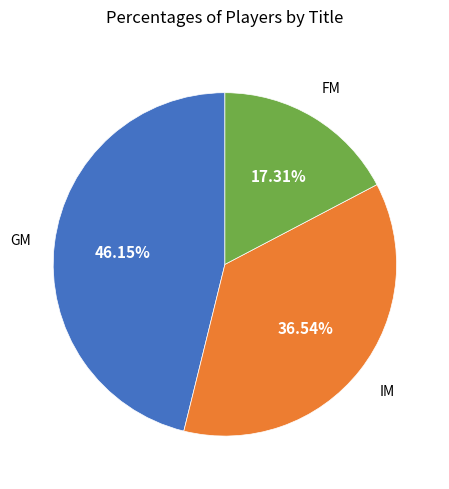

Is there a majority slice in this chart?

No